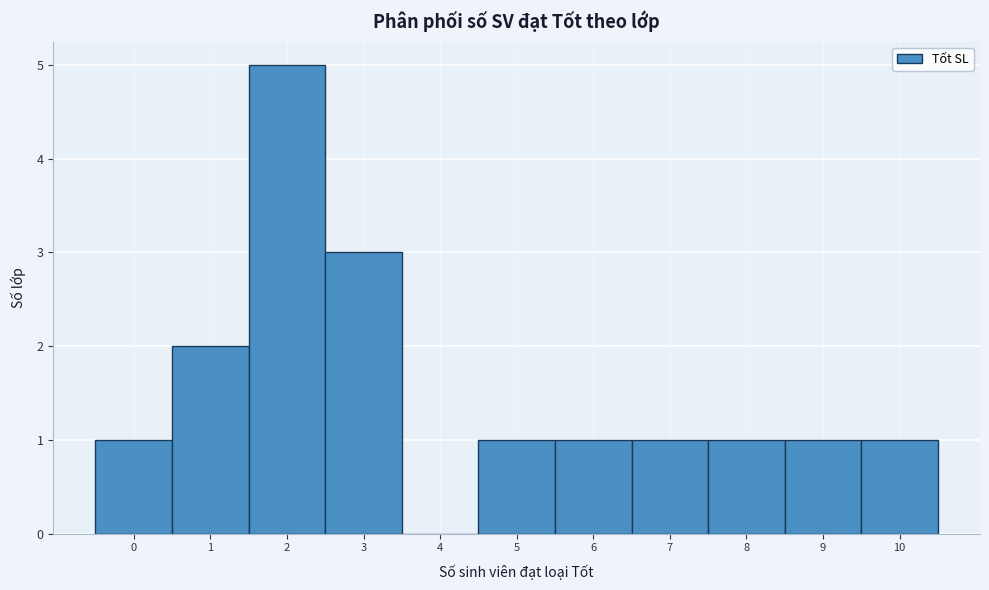

Reading left to right, list all the values displayed in this chart.

0=1	1=2	2=5	3=3	4=0	5=1	6=1	7=1	8=1	9=1	10=1